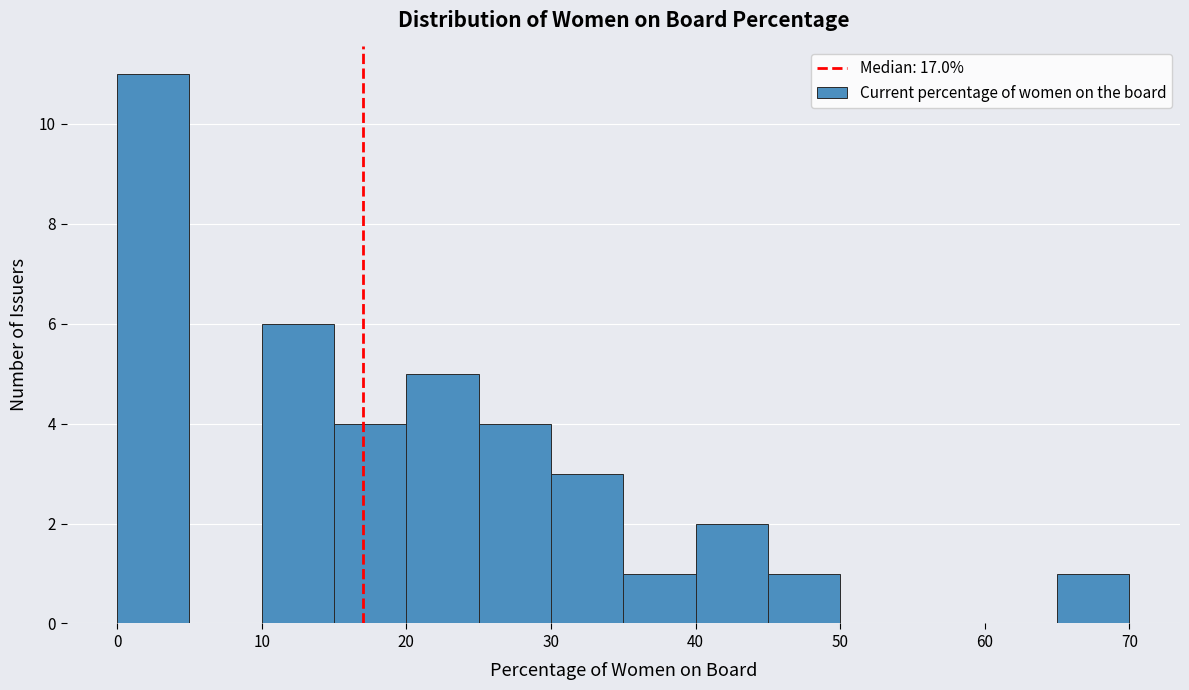

Reading left to right, list every bar in this chart as the range it spans on the x-axis followed by its height. The values are not printed on the chart, so give them approximately, as read against the axis.

0 to 5: 11
5 to 10: 0
10 to 15: 6
15 to 20: 4
20 to 25: 5
25 to 30: 4
30 to 35: 3
35 to 40: 1
40 to 45: 2
45 to 50: 1
50 to 55: 0
55 to 60: 0
60 to 65: 0
65 to 70: 1